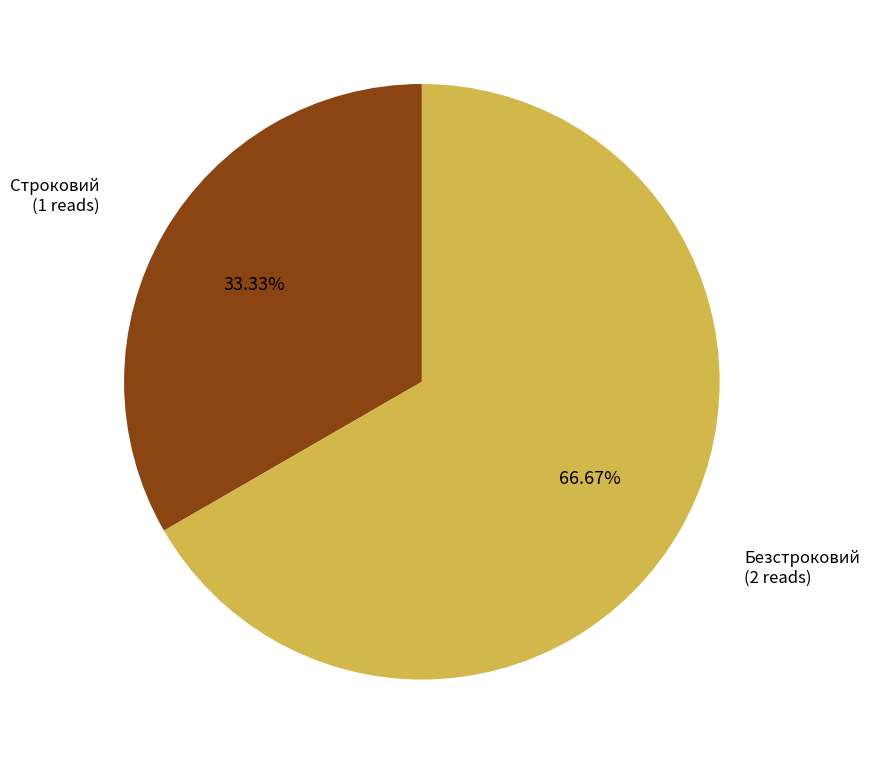

Approximately how many times larger is the value at Строковий compared to Безстроковий?

0.5